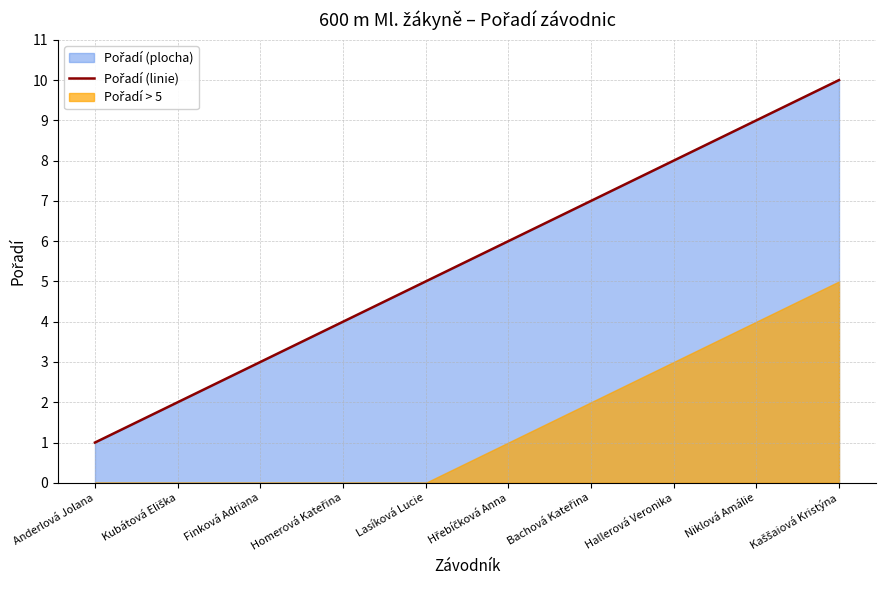

What is the value of the 10th point from the left?

10